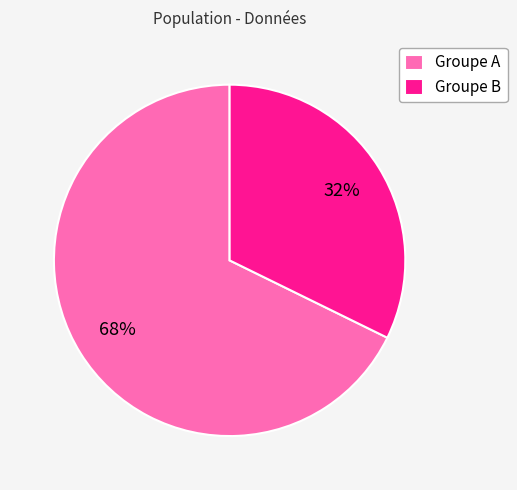

To the nearest percent, what percentage of the pie is Groupe B?

32%